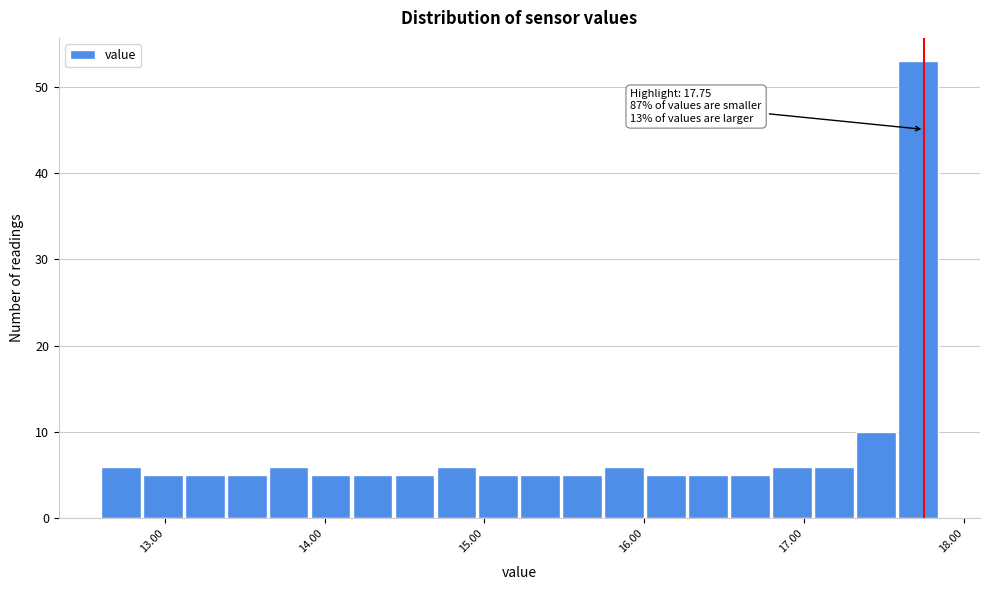

Around what value on the x-axis is the tallest bar? Give the approximate position of its centre, as read against the axis.

17.7